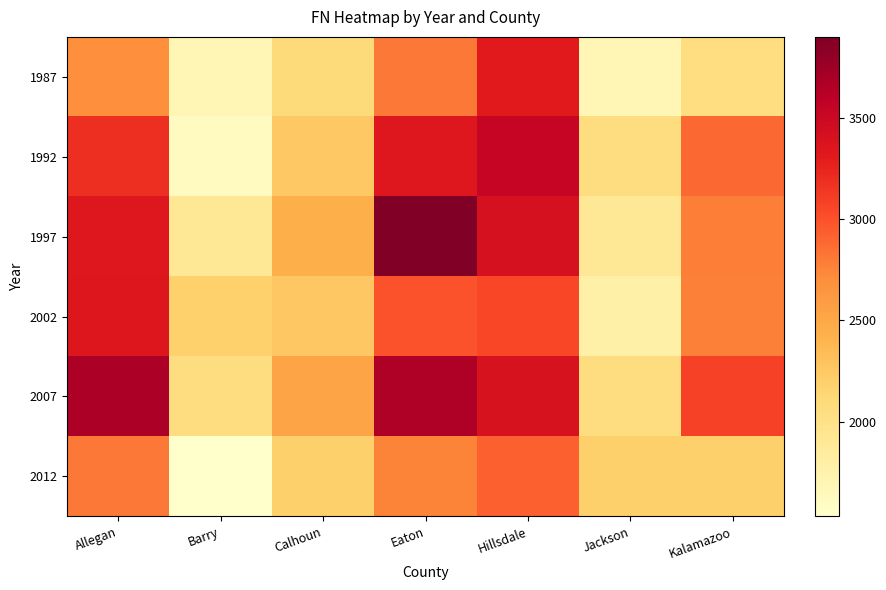

At which category is the sum across all series the highest?

Hillsdale